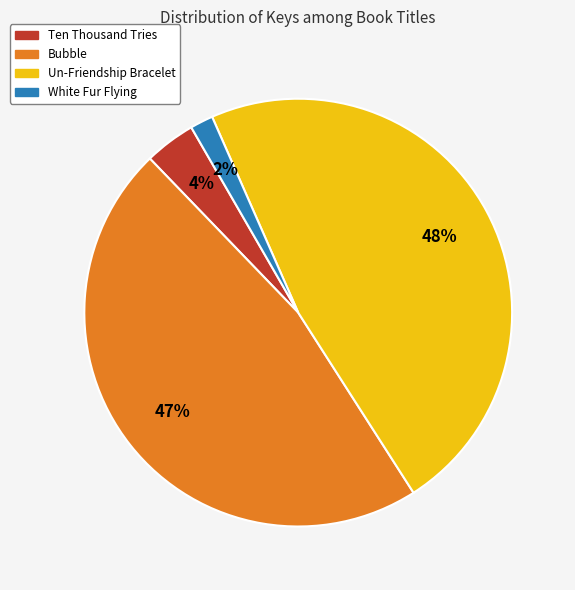

The Un-Friendship Bracelet slice represents 48% of the pie. True or false?

True